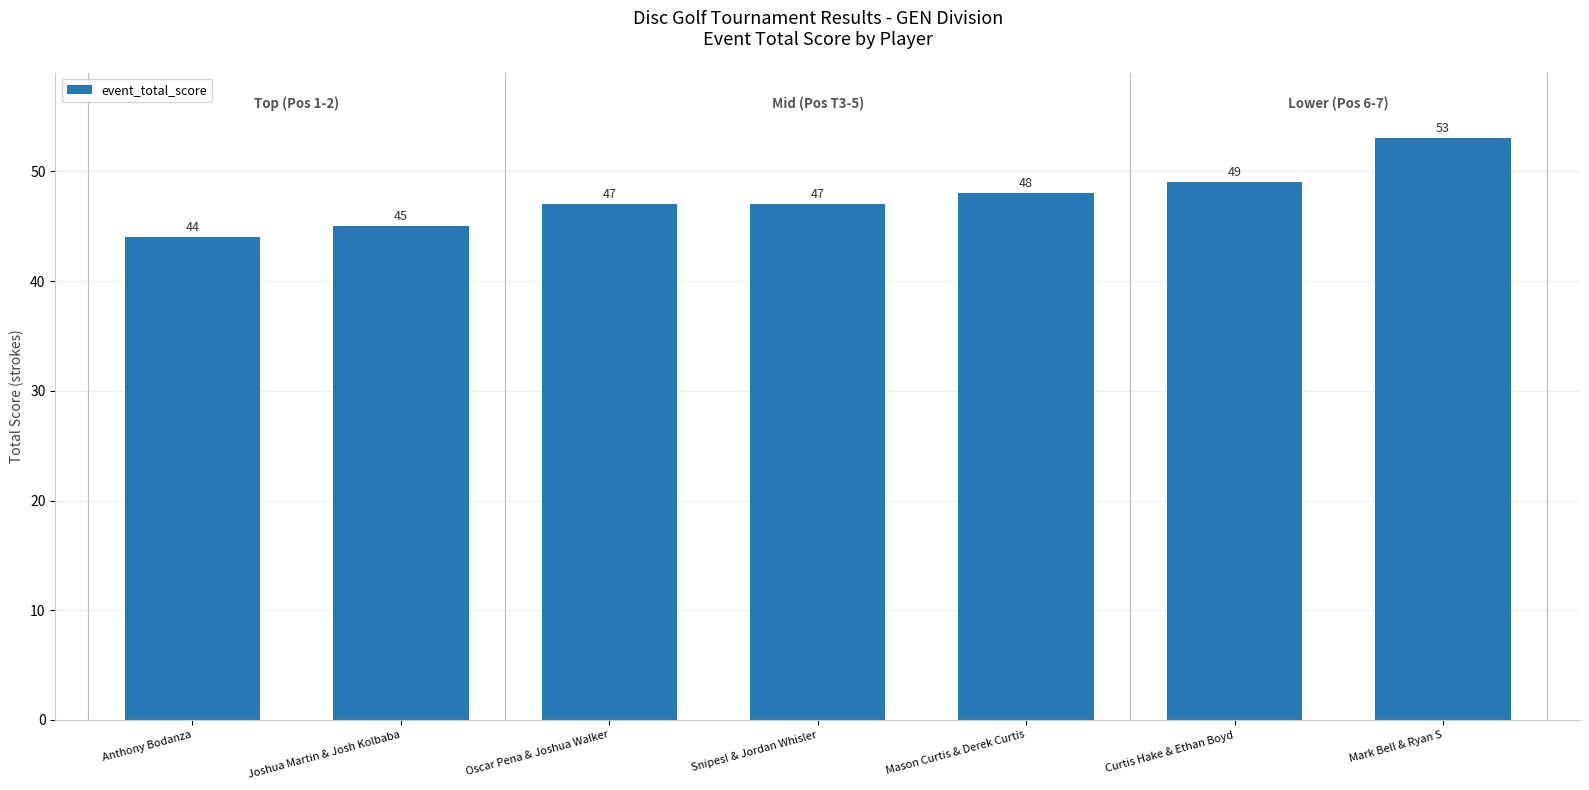

What is the smallest value displayed?

44